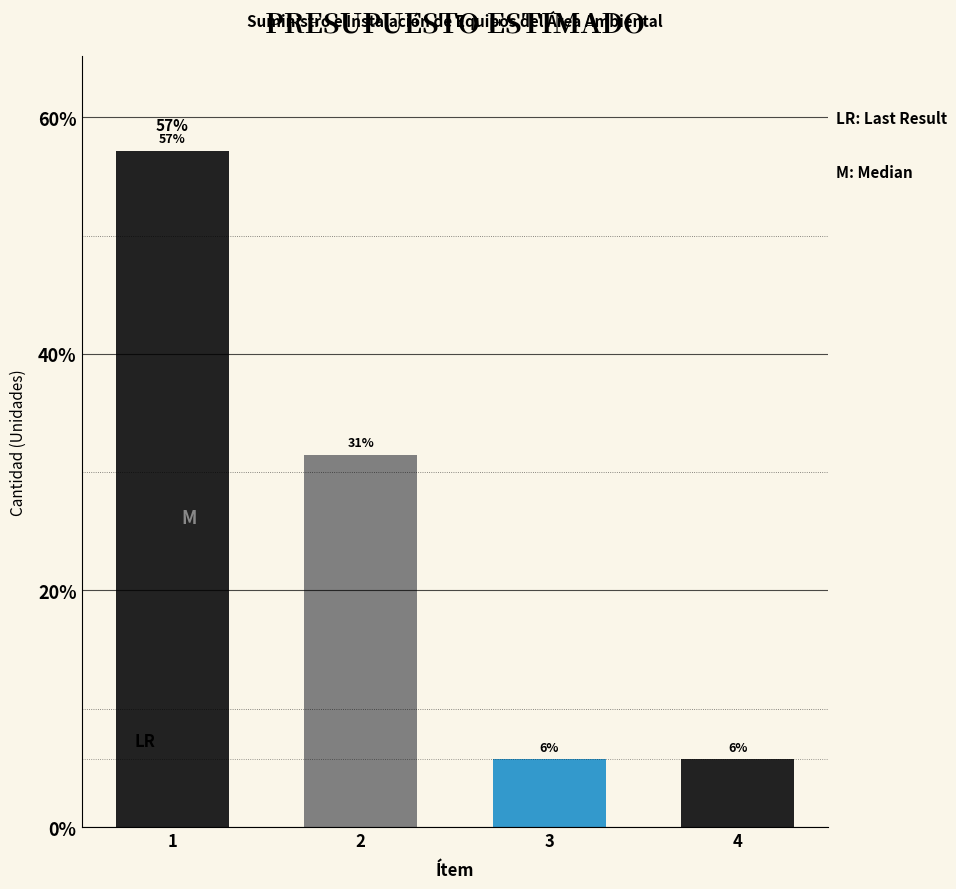

How many bars are there in total?

4